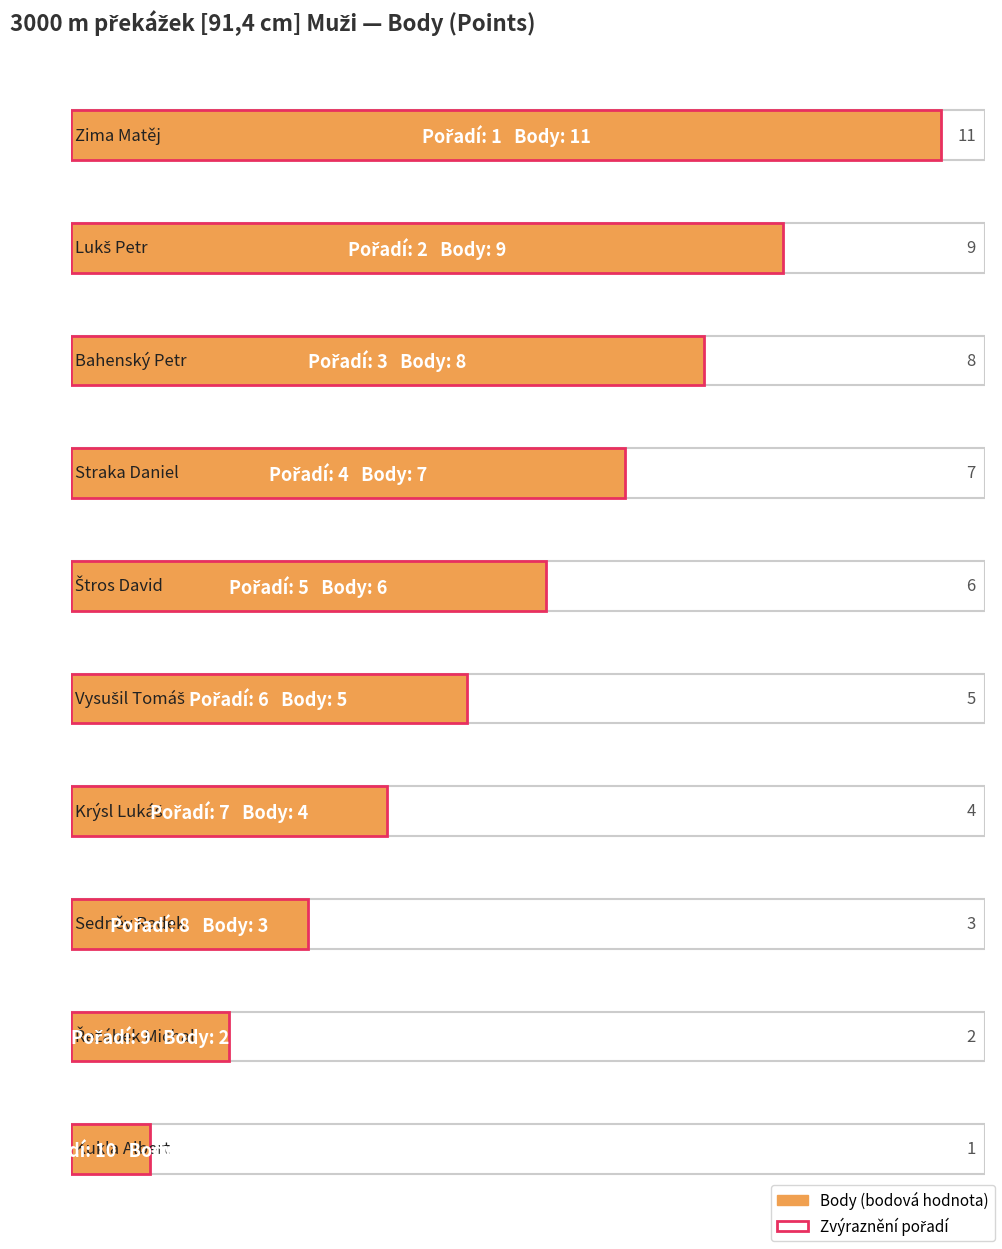

What is the maximum value shown in the chart?

11